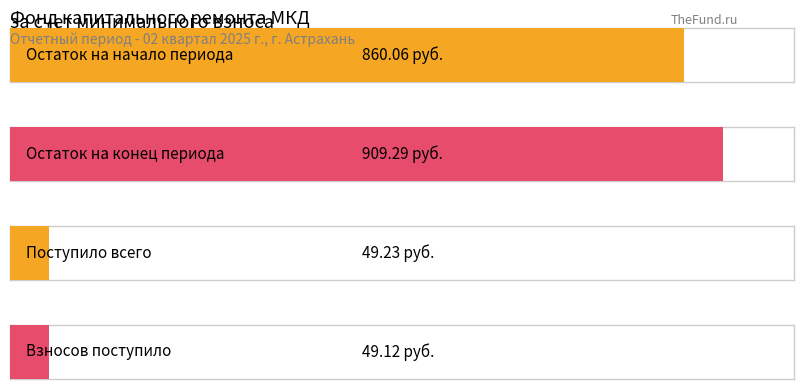

At how many categories does at least one series exceed 779?

2